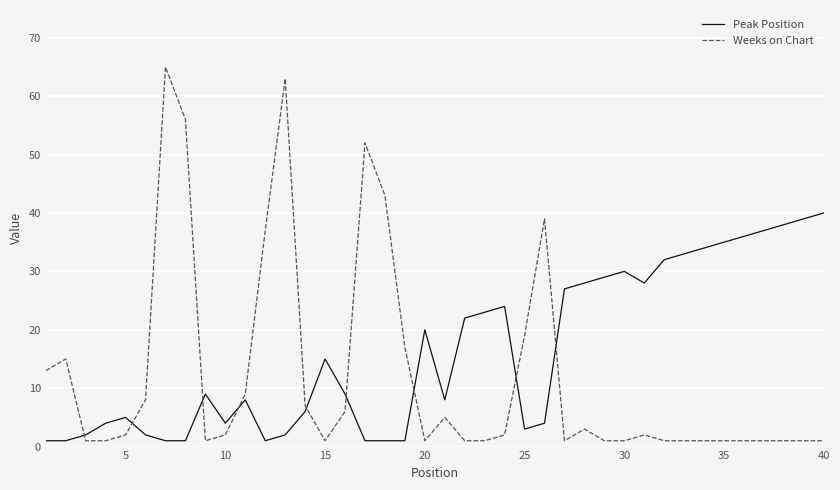

What is the difference between the maximum and minimum values in the Peak Position series?

39